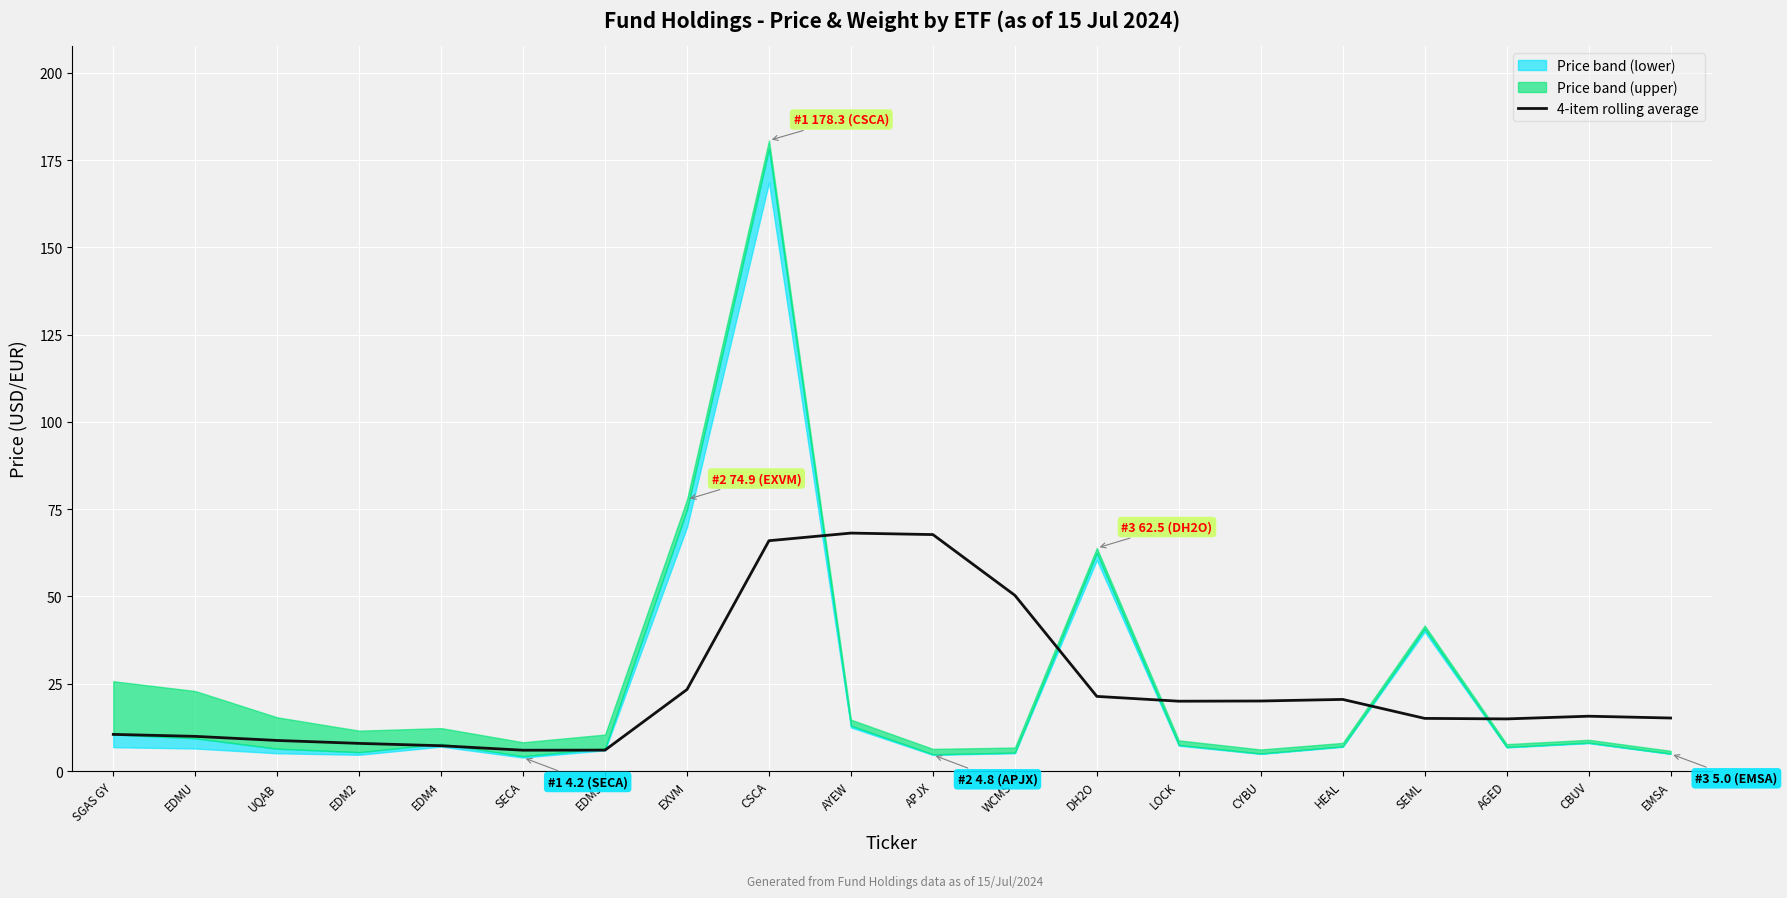

The 4-item rolling average series shows 14.9 at AGED. True or false?

True